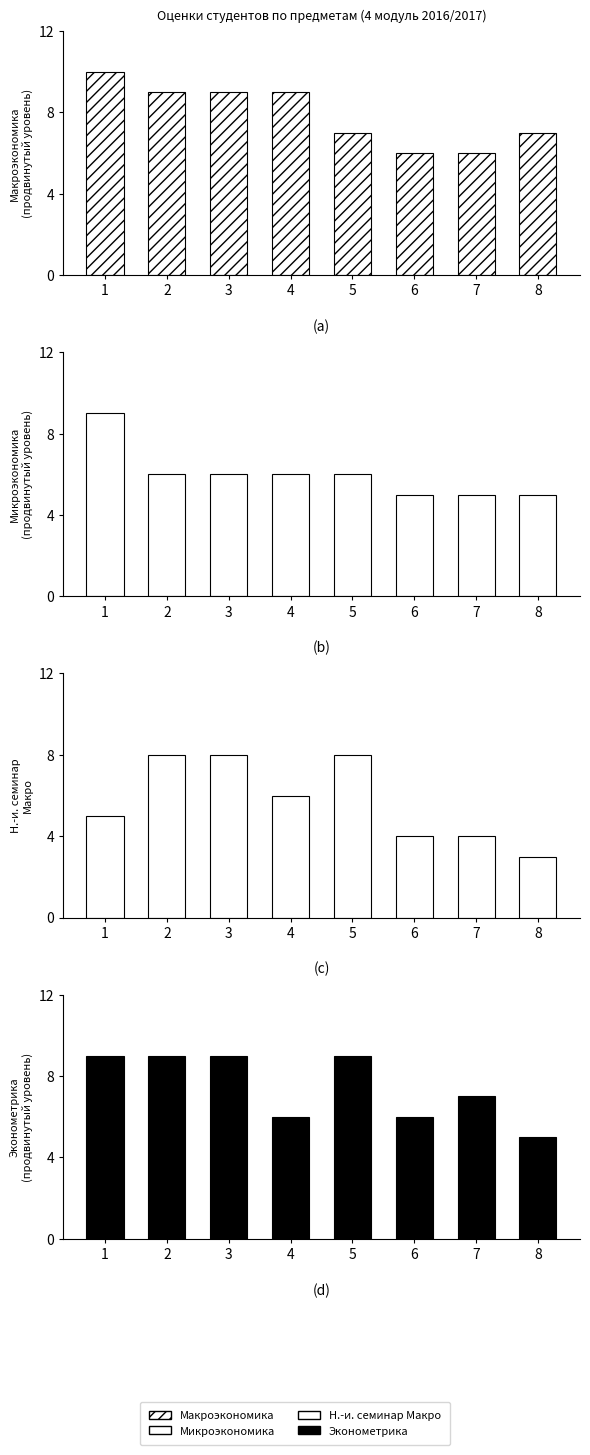

List the series in order of their peak value, lowest first.

Научно-исследовательский семинар Макро, Микроэкономика (продвинутый уровень), Эконометрика (продвинутый уровень), Макроэкономика (продвинутый уровень)